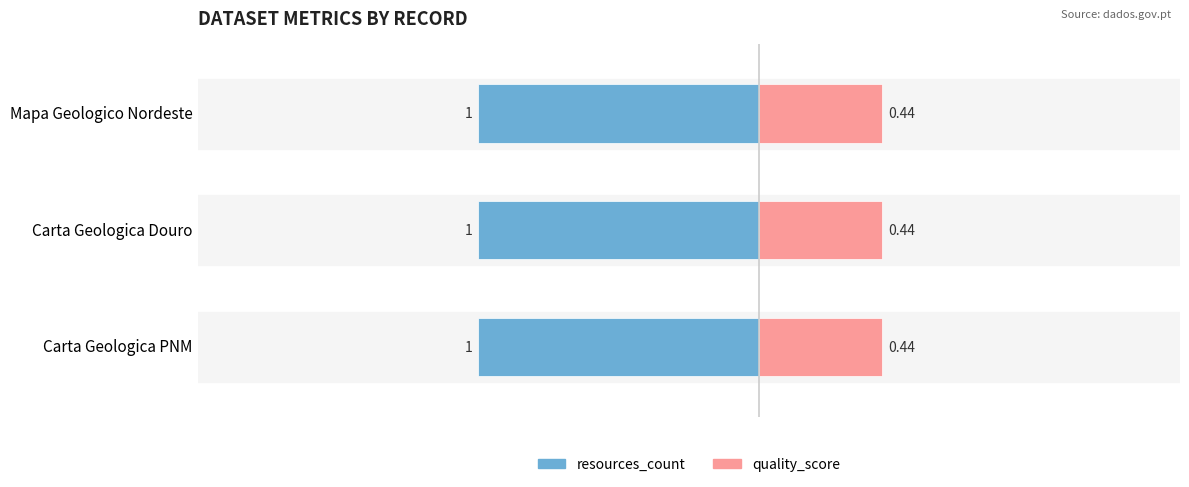

Between Carta Geologica PNM and Mapa Geologico Nordeste, which series saw the biggest shift?

resources_count